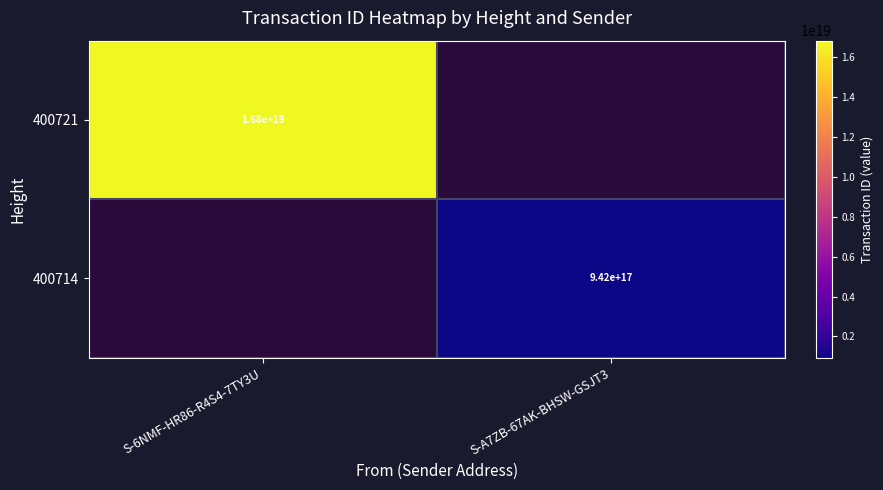

What is the minimum value shown in the chart?

941956861670717440.0